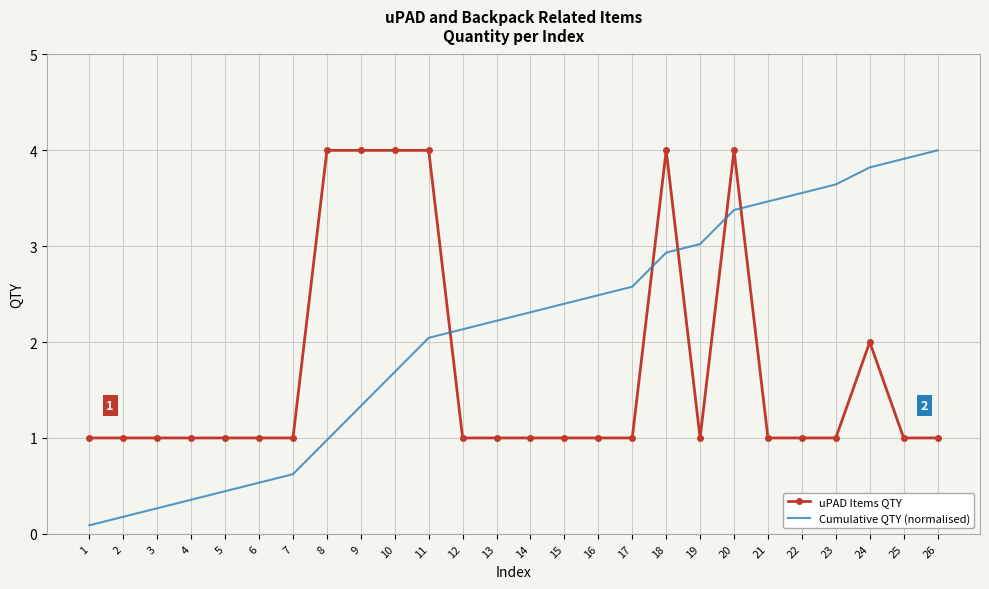

What is the difference between the second highest and minimum values in the uPAD Items QTY series?

3.0